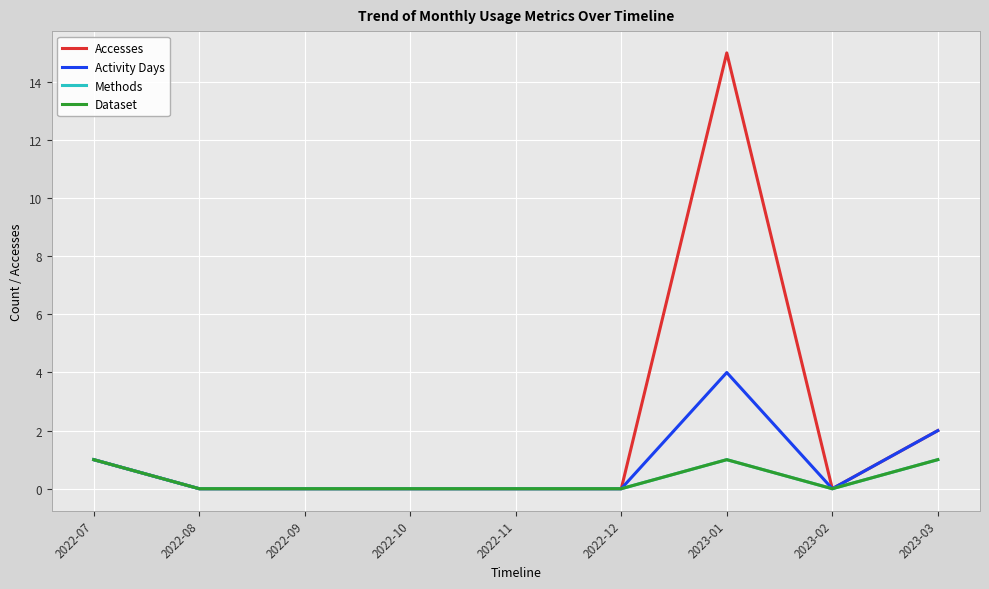

Does the chart have visible grid lines?

Yes